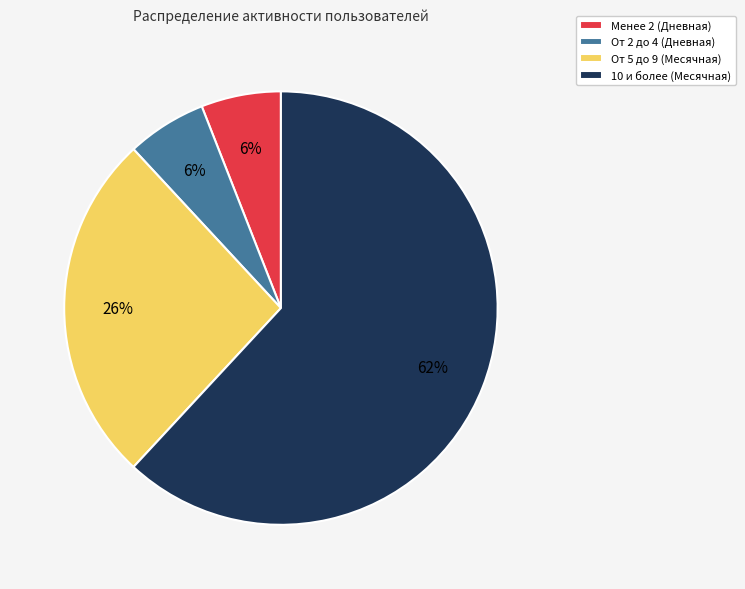

Which category has the biggest portion of the pie?

10 и более (Месячная)